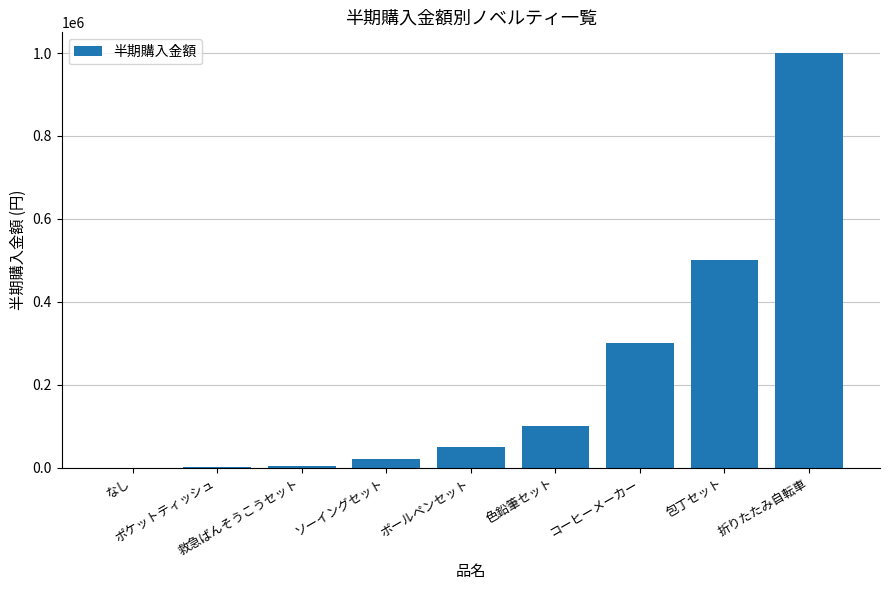

How many data points does each series have?

9